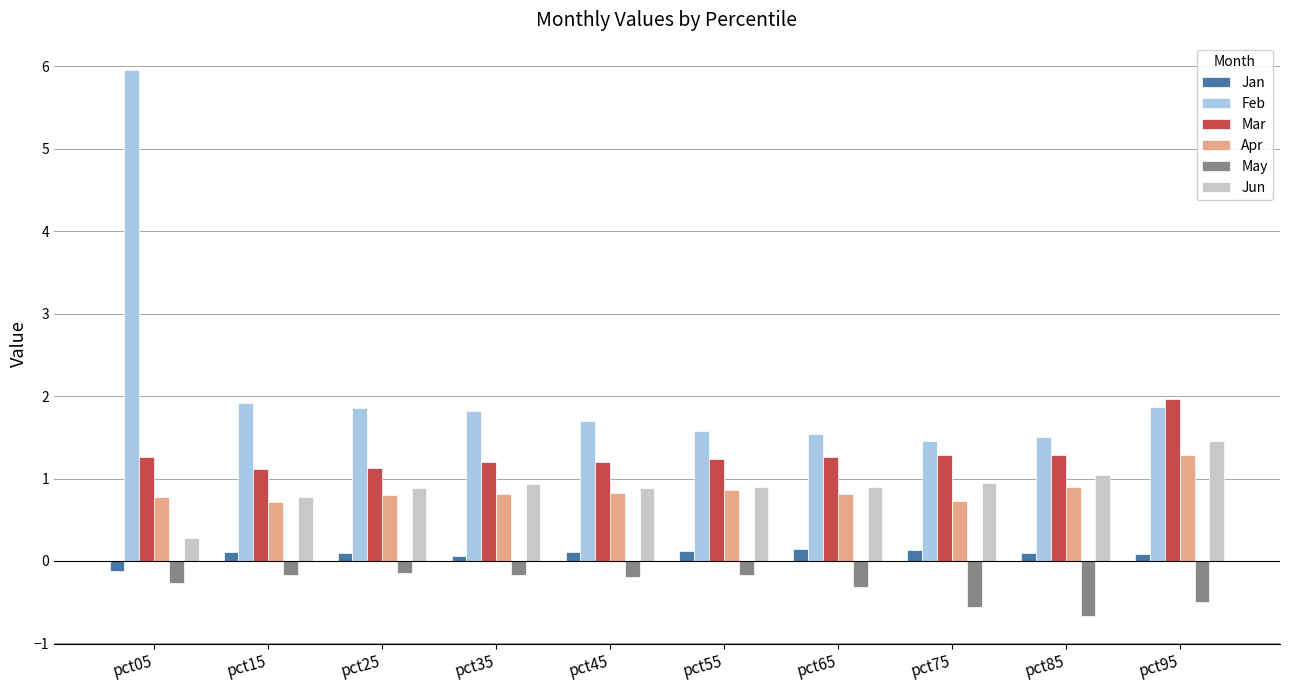

What is the highest value of the Apr series?

1.3